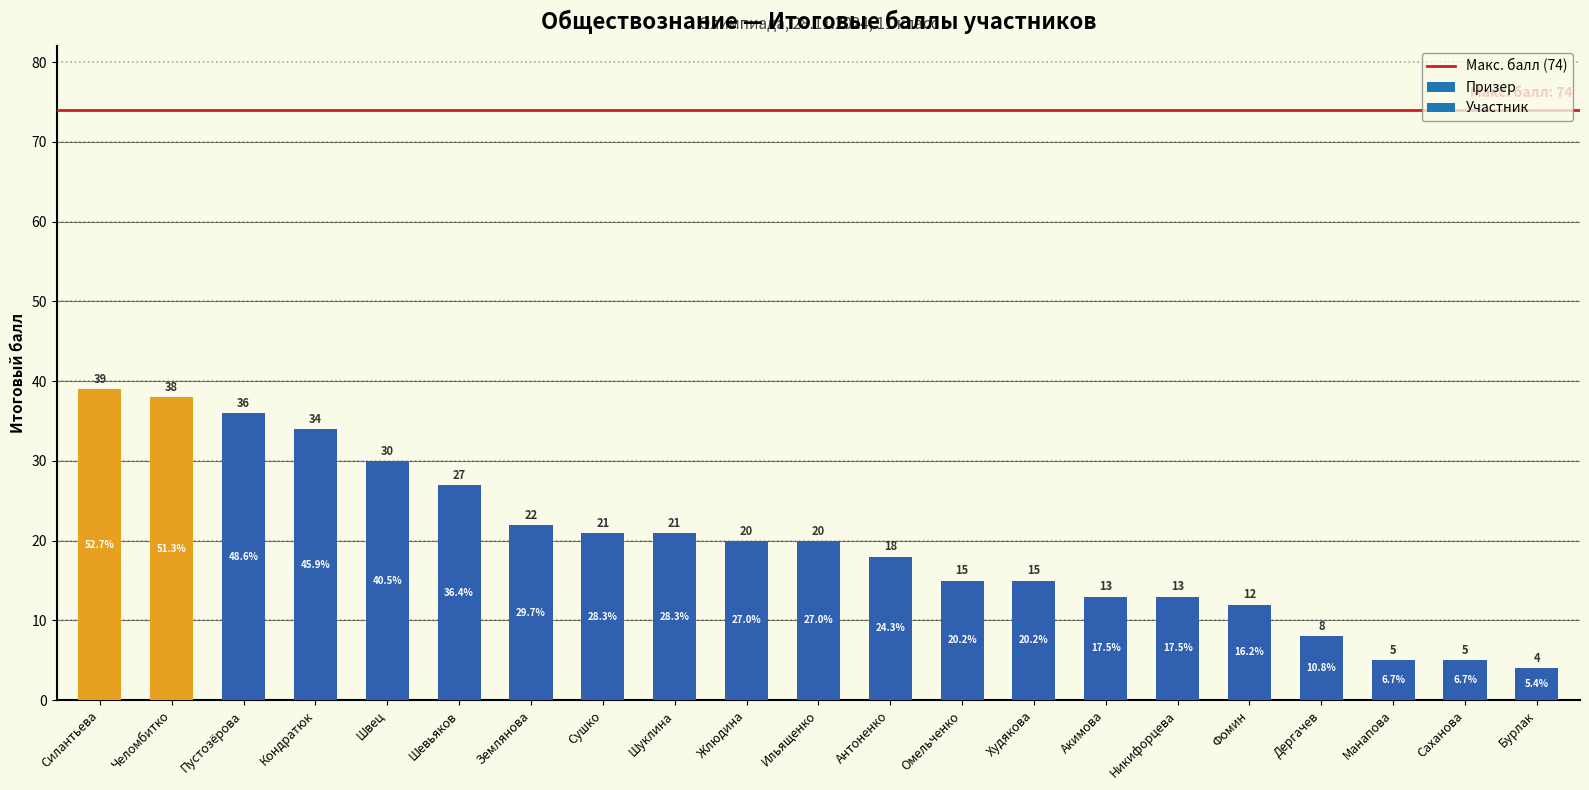

How many series are shown in this chart?

1